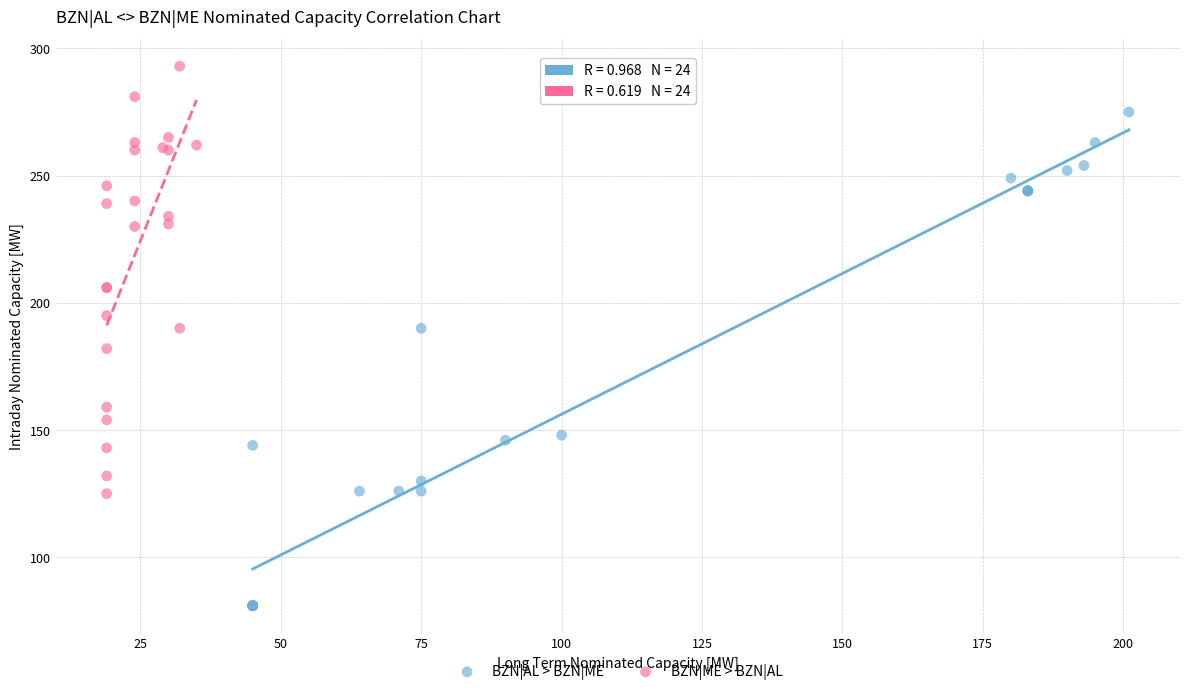

What are all the series names shown in the legend?

BZN|AL > BZN|ME, BZN|ME > BZN|AL